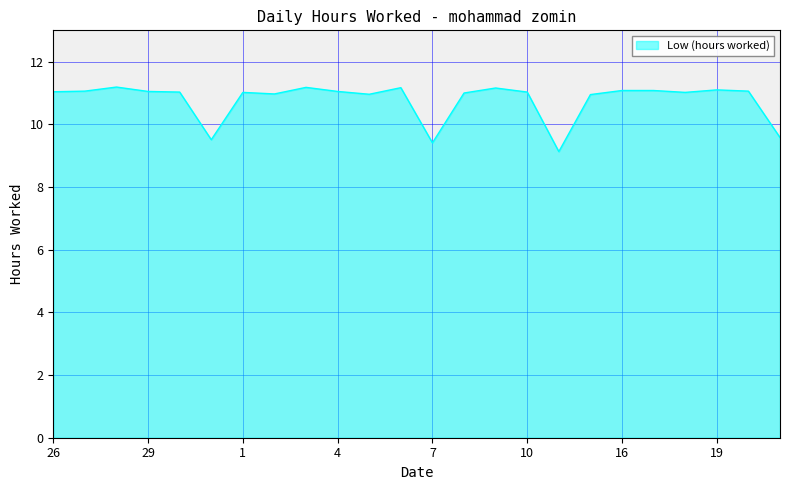

What is the difference between the maximum and minimum values?

2.1